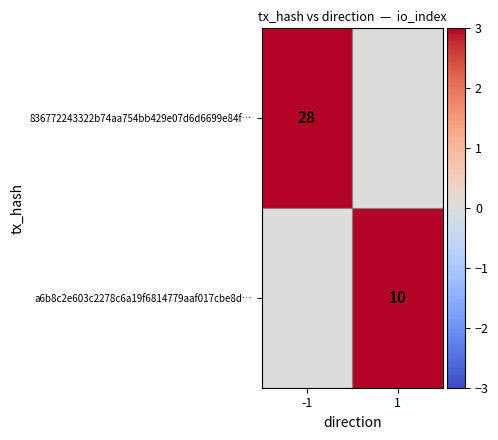

The value of a6b8c2e603c2278c6a19f6814779aaf017cbe8d… at 1 is 10. True or false?

True